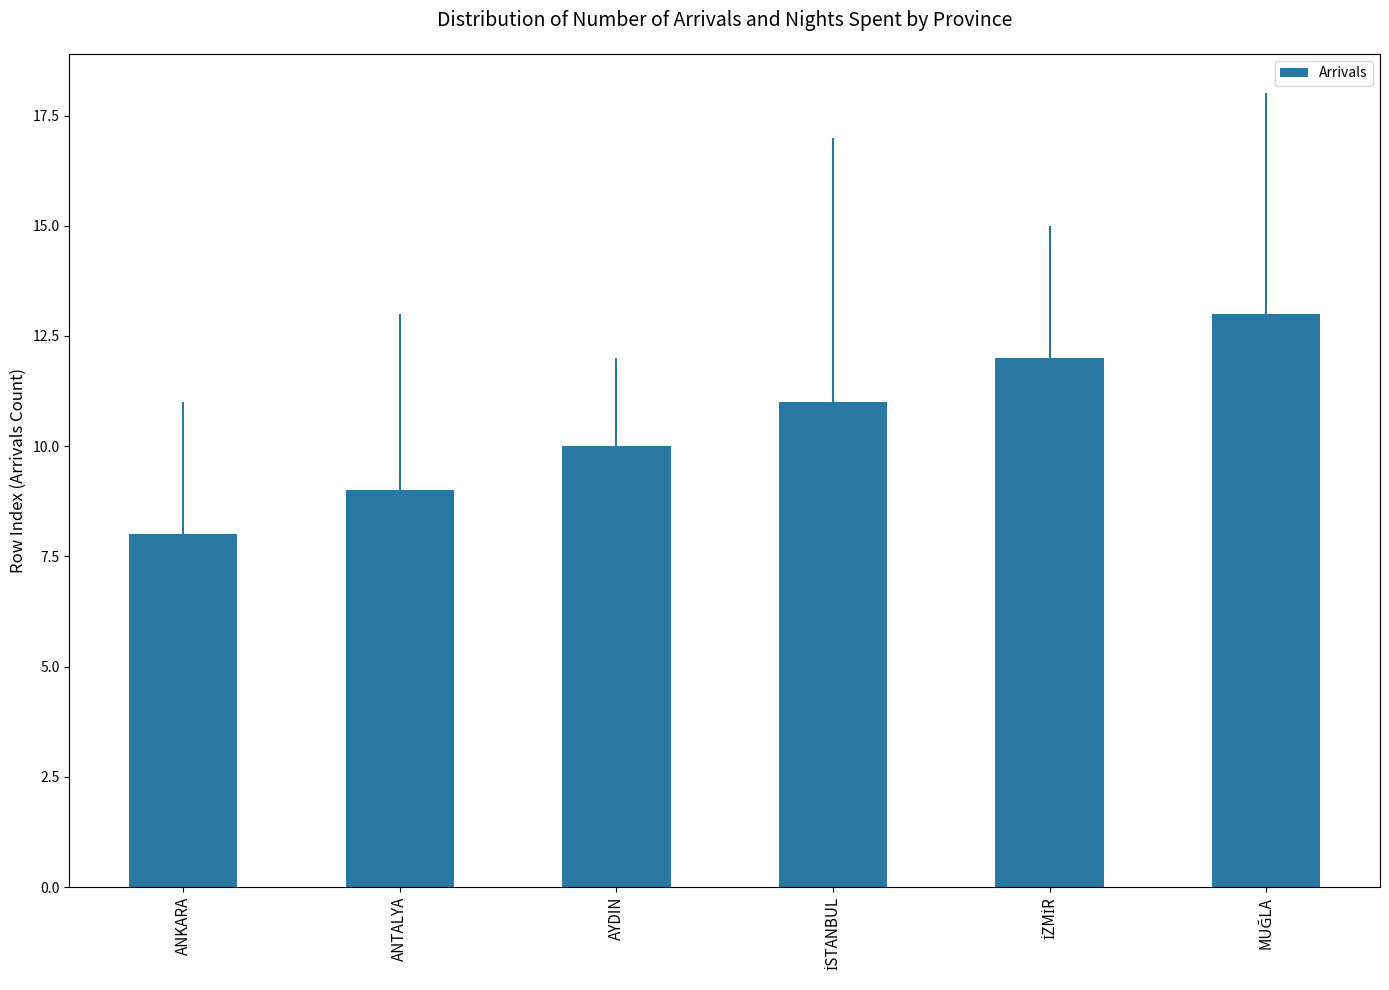

What is the difference between the maximum and minimum values?

5